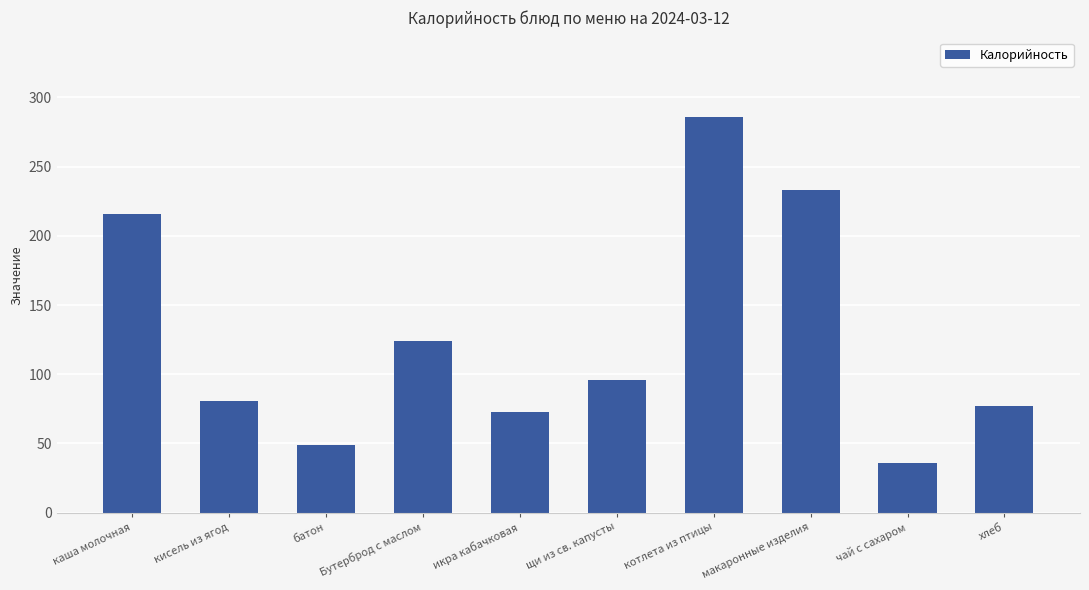

Approximately how many times larger is the value at икра кабачковая compared to макаронные изделия?

0.3